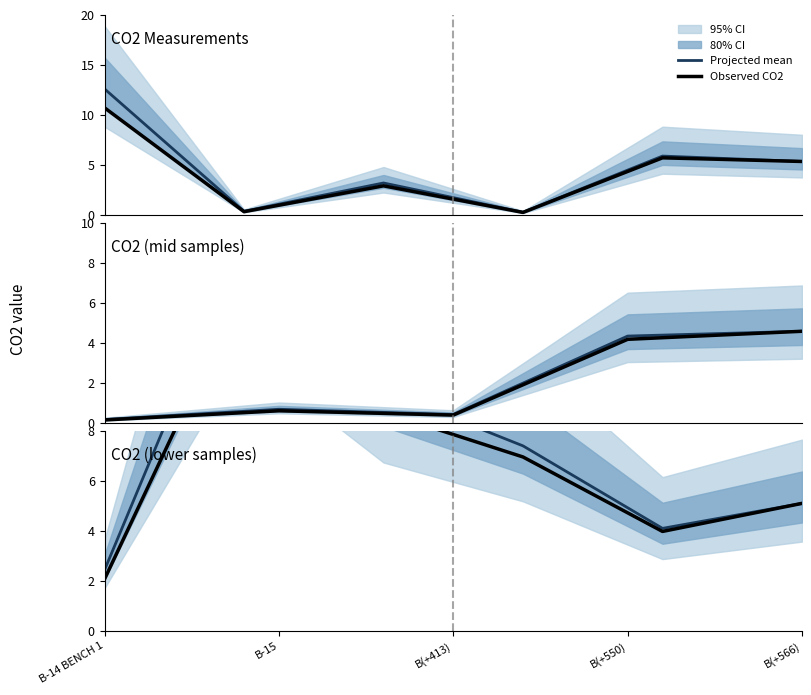

At which category does Projected mean reach its first local peak?

B-15